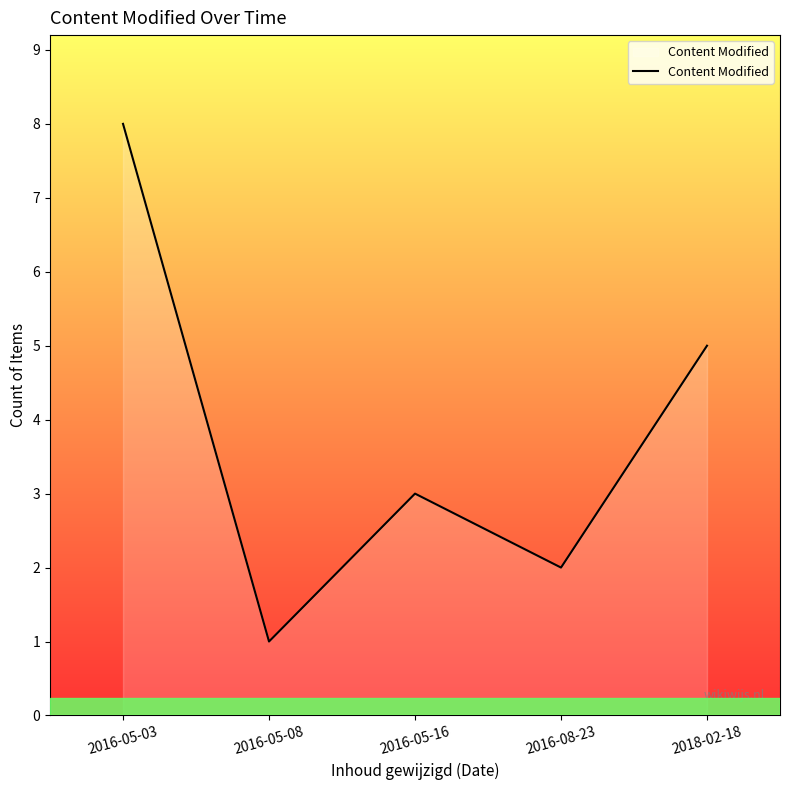

Does the chart display data point markers on the line(s)?

No